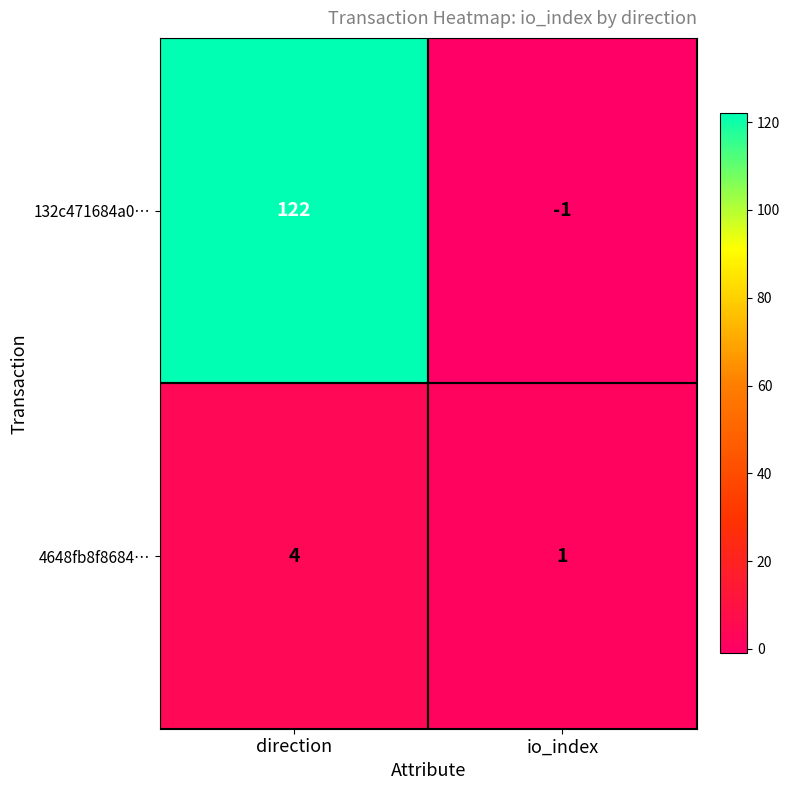

What is the difference between the 4648fb8f8684… values at direction and io_index?

3